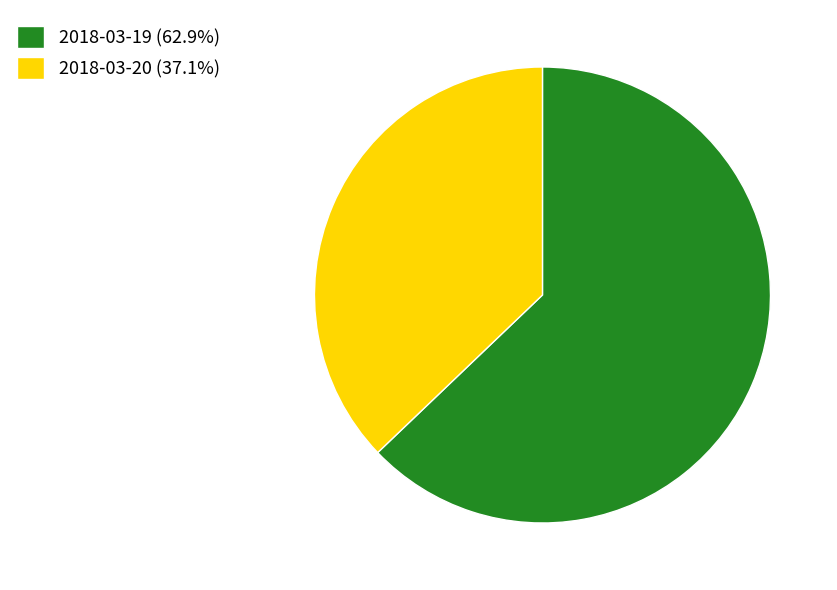

The 2018-03-19 slice represents 56% of the pie. True or false?

False